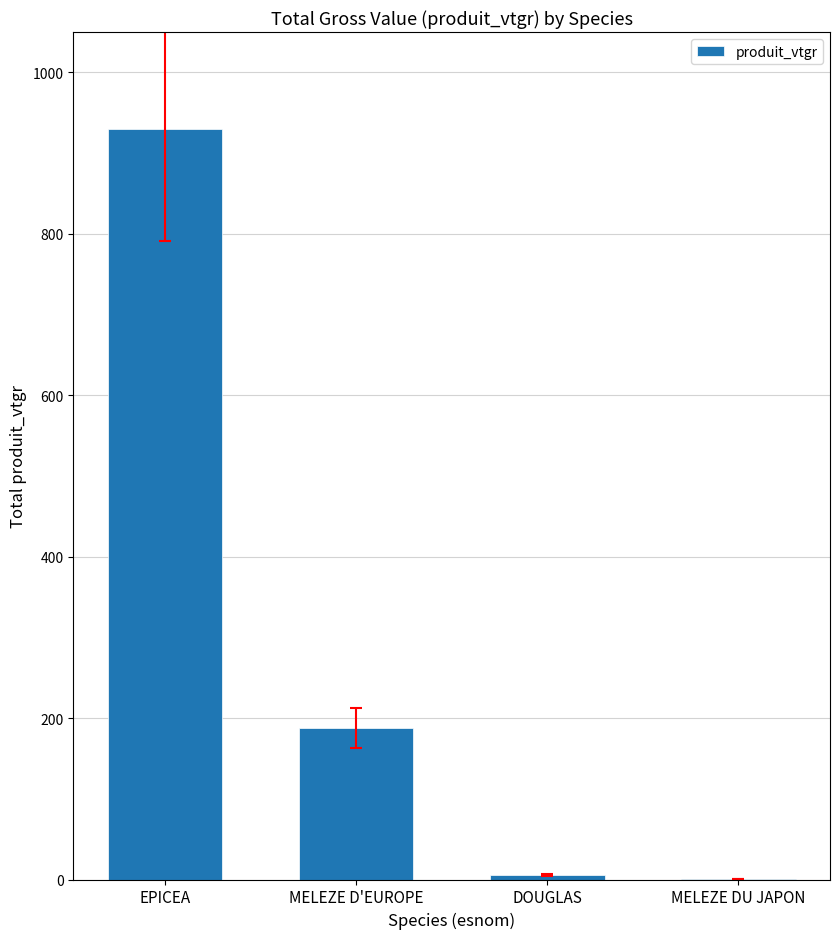

True or false: the data shows 402.5 at EPICEA.

False